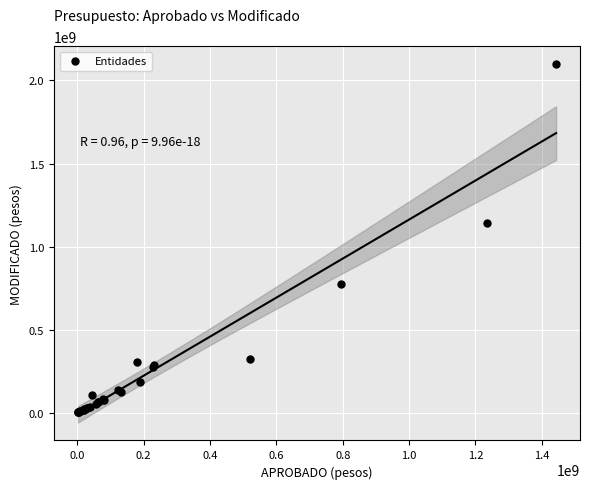

What Y value in the scatter plot is closest to 1050141328?

1139393168.2